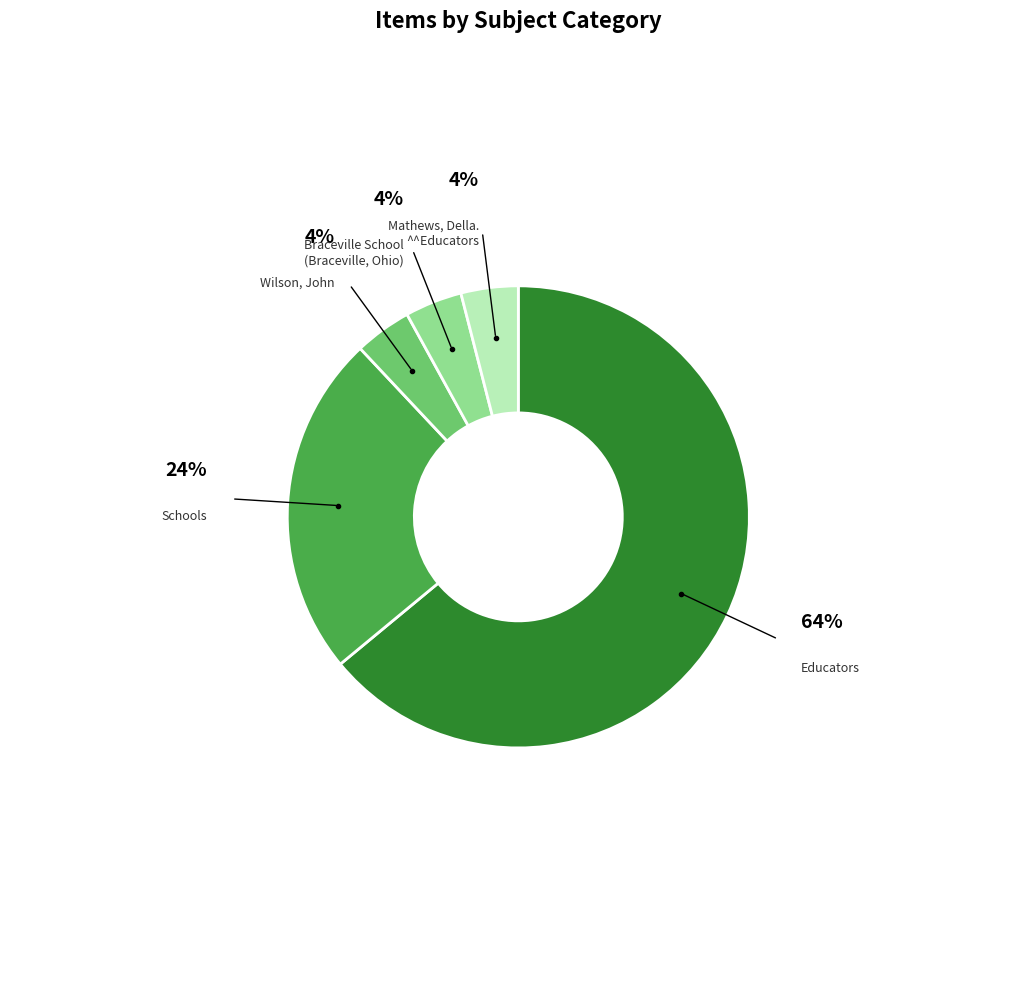

To the nearest percent, what is the difference between the largest and smallest slice percentages?

60%